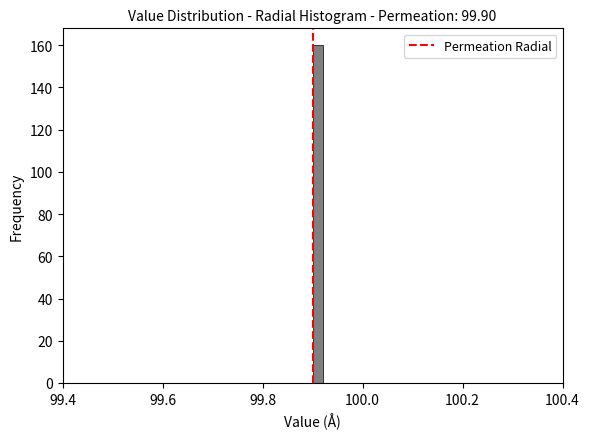

Read against the x-axis, roughly where is the centre of the tallest bar?

99.92